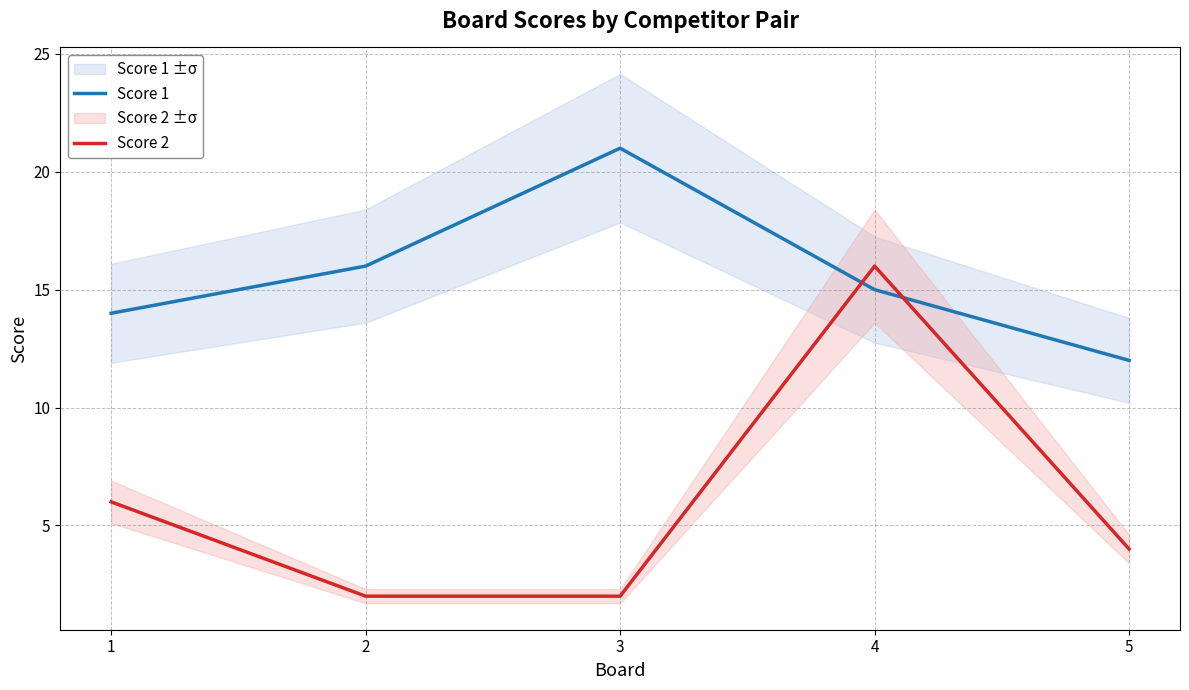

Is the value of Score 1 at 3 greater than the value of Score 2 at 2?

Yes